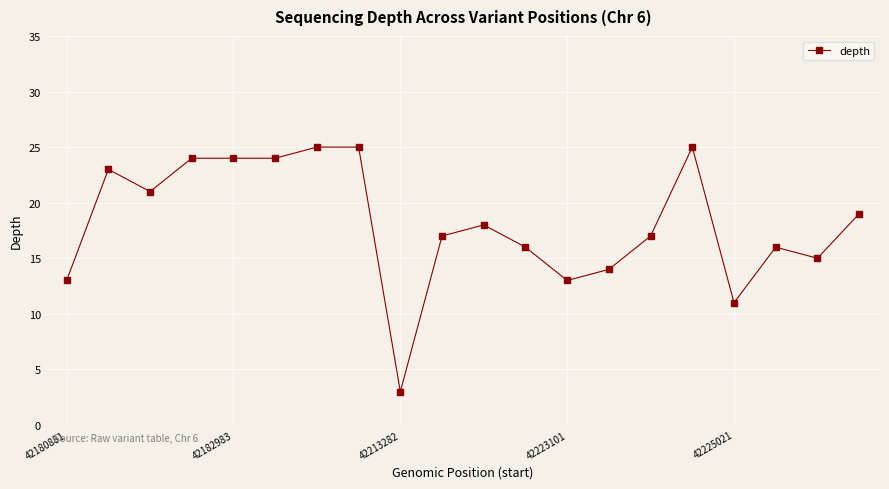

What is the sum of all values?

363